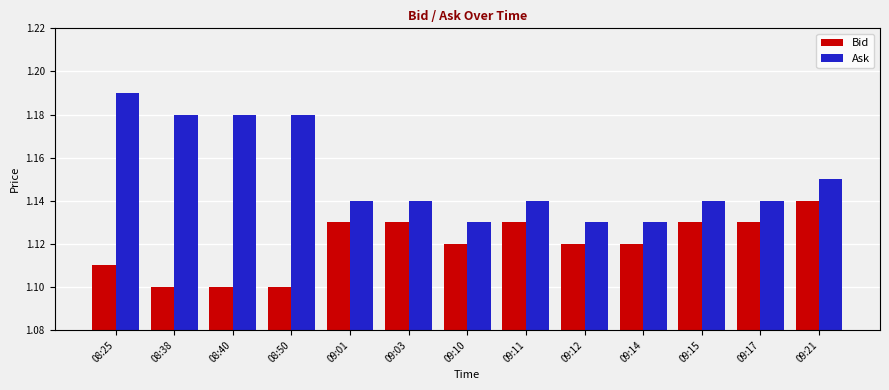

Is it true that Ask equals 0.4 at 08:50?

False